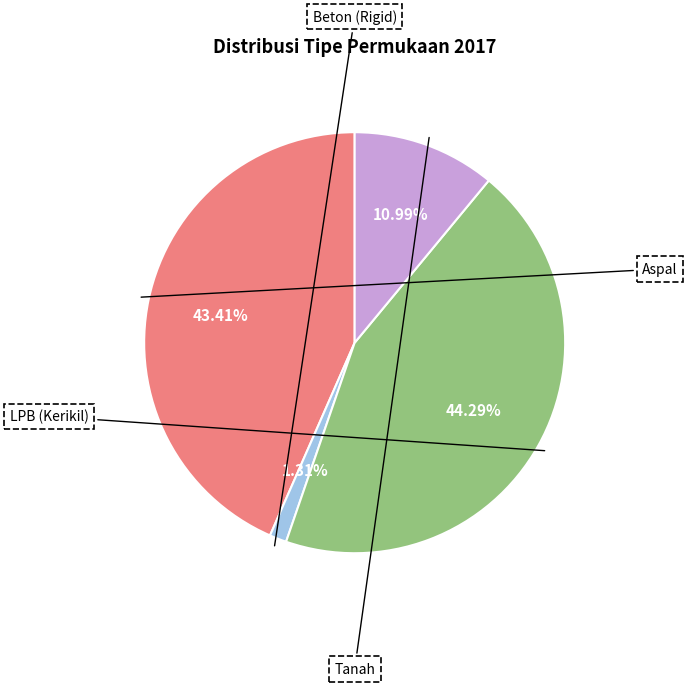

What is the change in value from Beton (Rigid) to Tanah?

+134.6